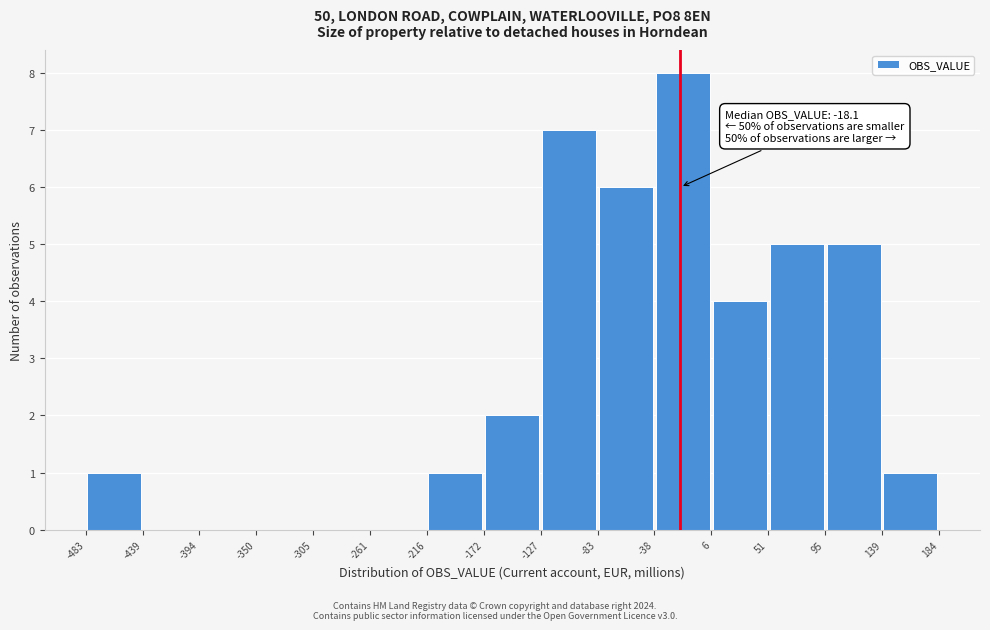

Which range on the x-axis has the tallest bar?

-38 to 6